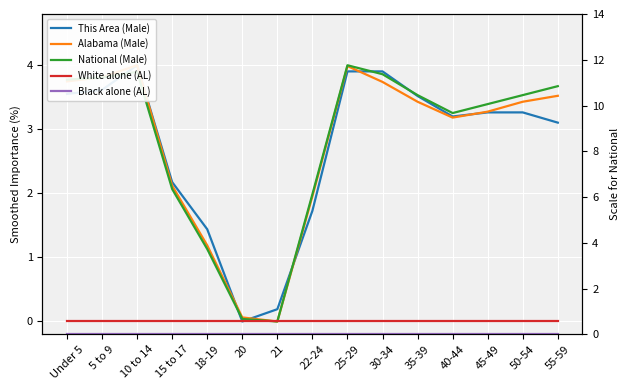

How many lines are shown in the chart?

5